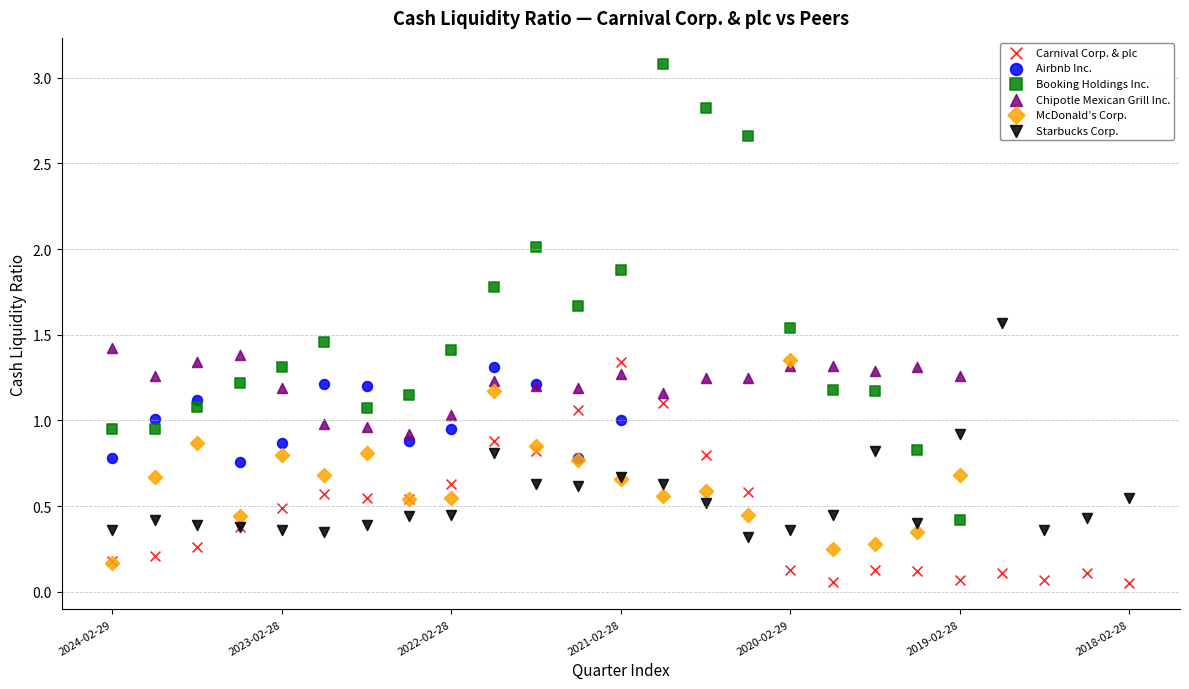

Which series has the widest spread of Y values?

Booking Holdings Inc.